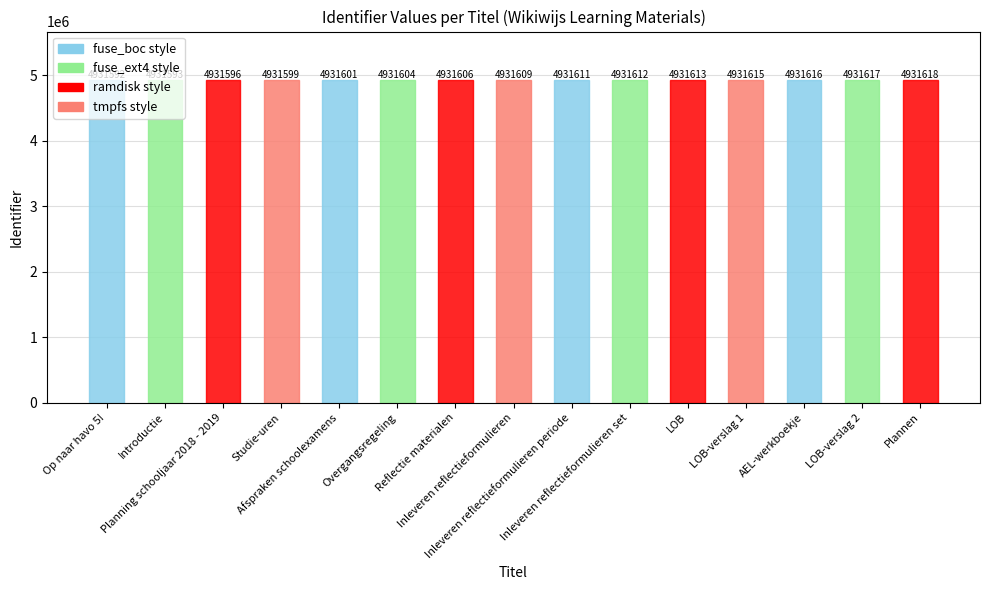

Rank the categories by value from lowest to highest.

Op naar havo 5!, Introductie, Planning schooljaar 2018 - 2019, Studie-uren, Afspraken schoolexamens, Overgangsregeling, Reflectie materialen, Inleveren reflectieformulieren, Inleveren reflectieformulieren periode, Inleveren reflectieformulieren set, LOB, LOB-verslag 1, AEL-werkboekje, LOB-verslag 2, Plannen